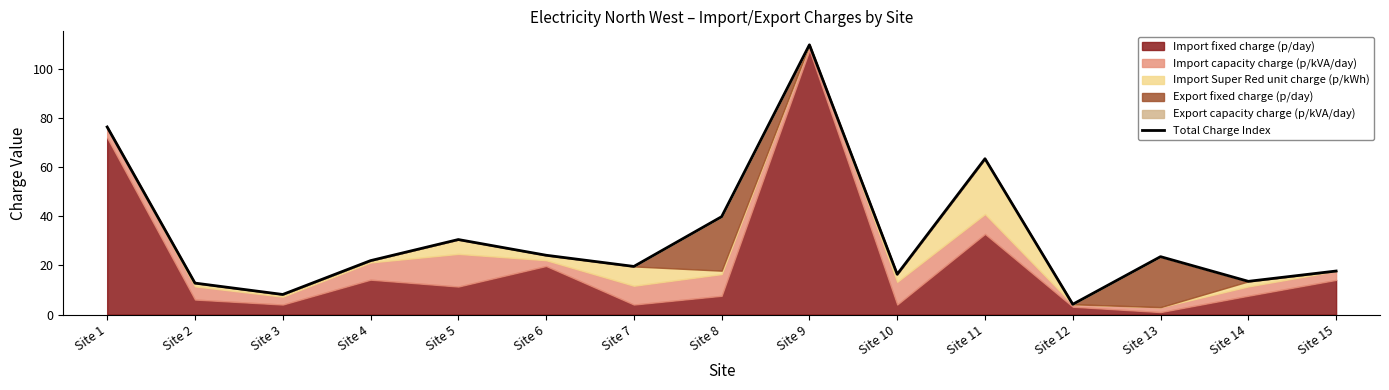

Is it true that the value at Site 12 is 4.2?

True